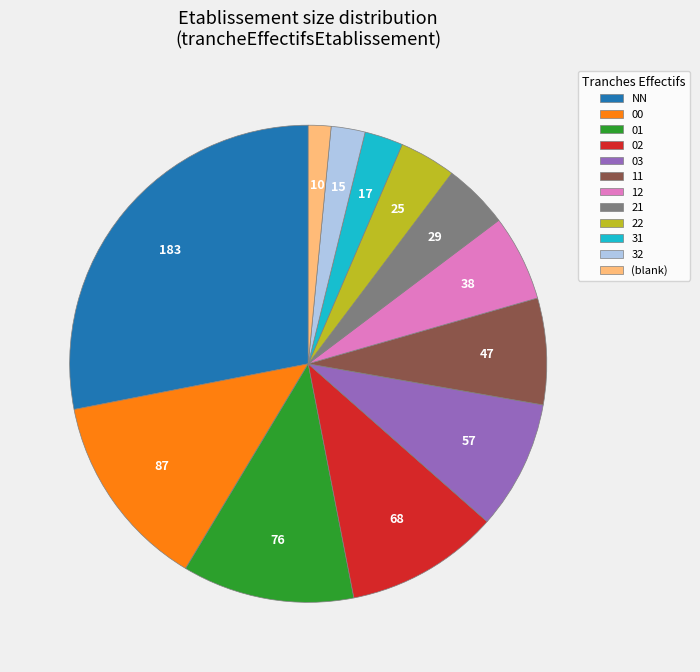

Which category has the biggest portion of the pie?

NN